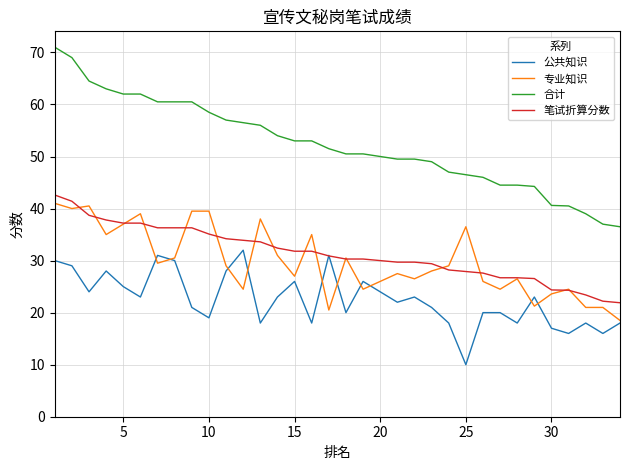

True or false: 笔试折算分数 and 合计 intersect in this chart.

False